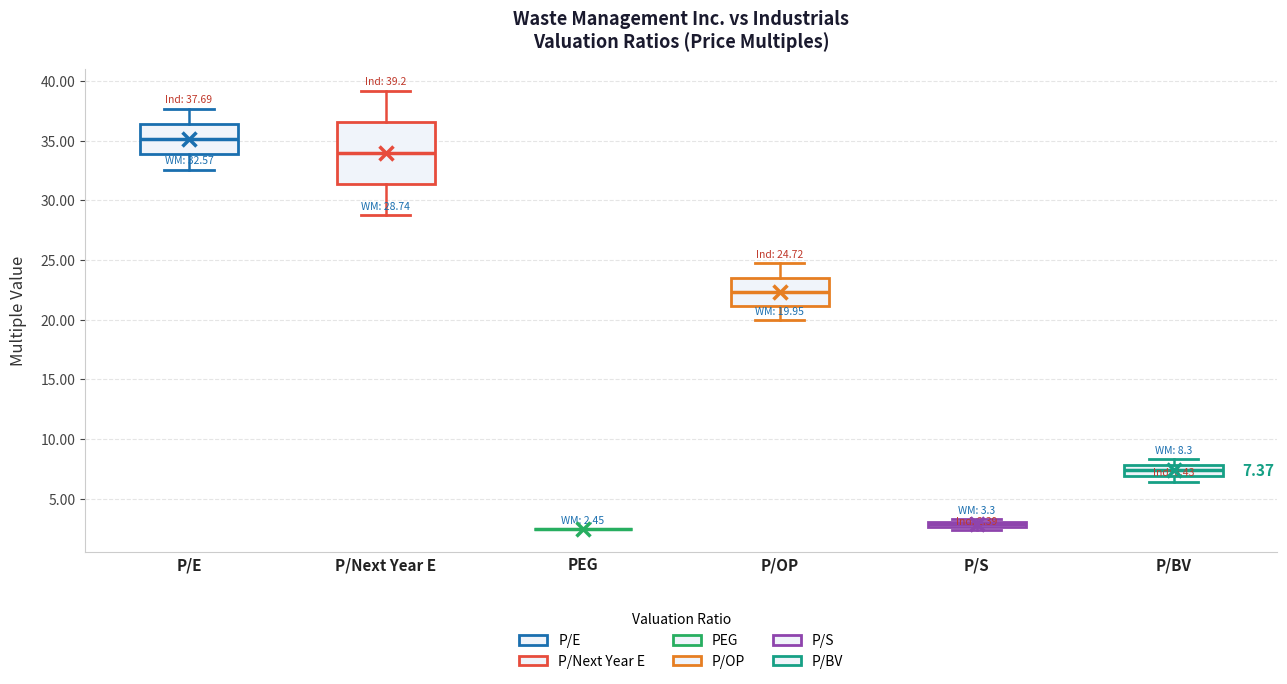

Which box is the tallest, from its lower edge to its upper edge?

P/Next Year E